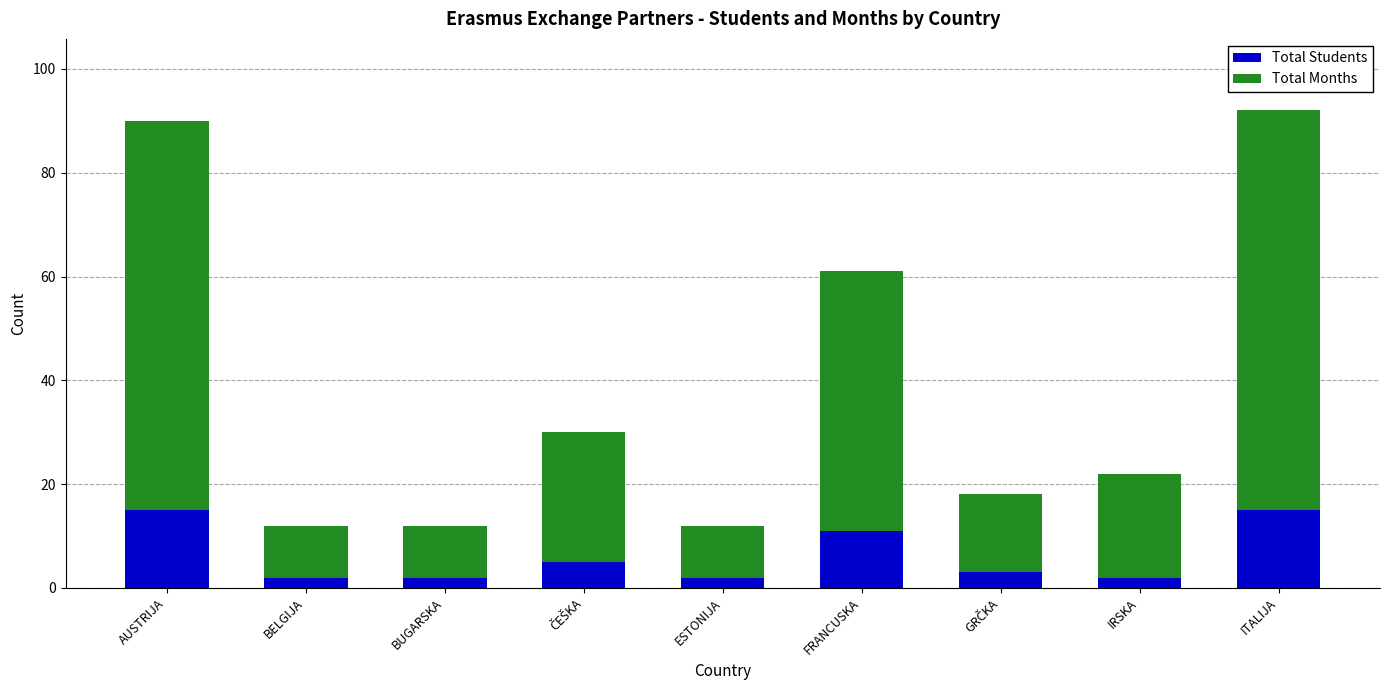

How many data points does each series have?

9